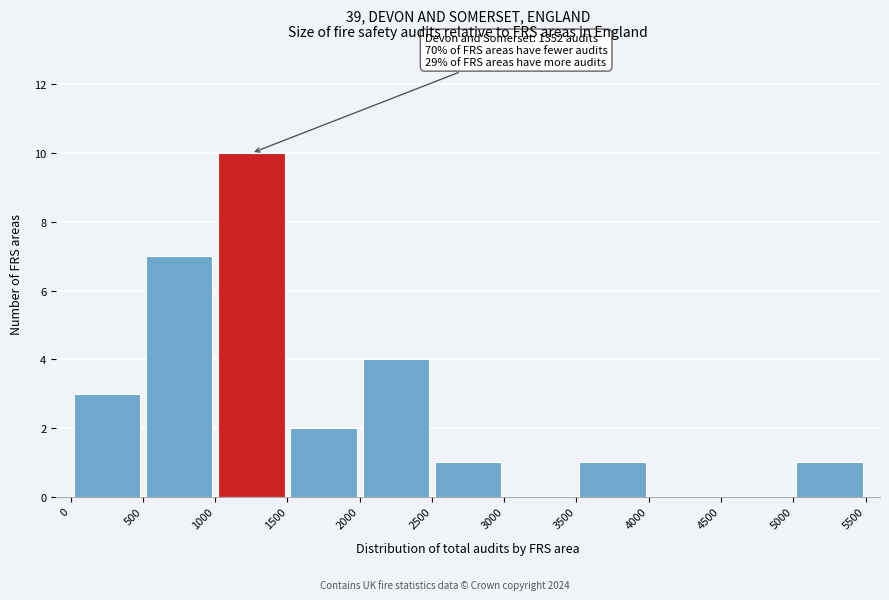

Which range on the x-axis has the tallest bar?

1000 to 1500